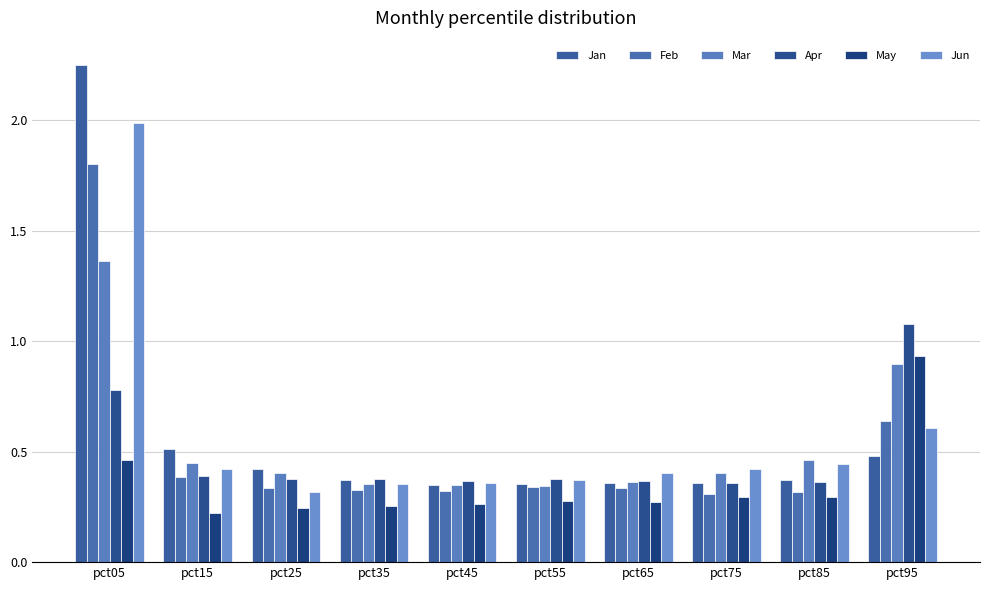

Between pct15 and pct35, which is larger?

pct15